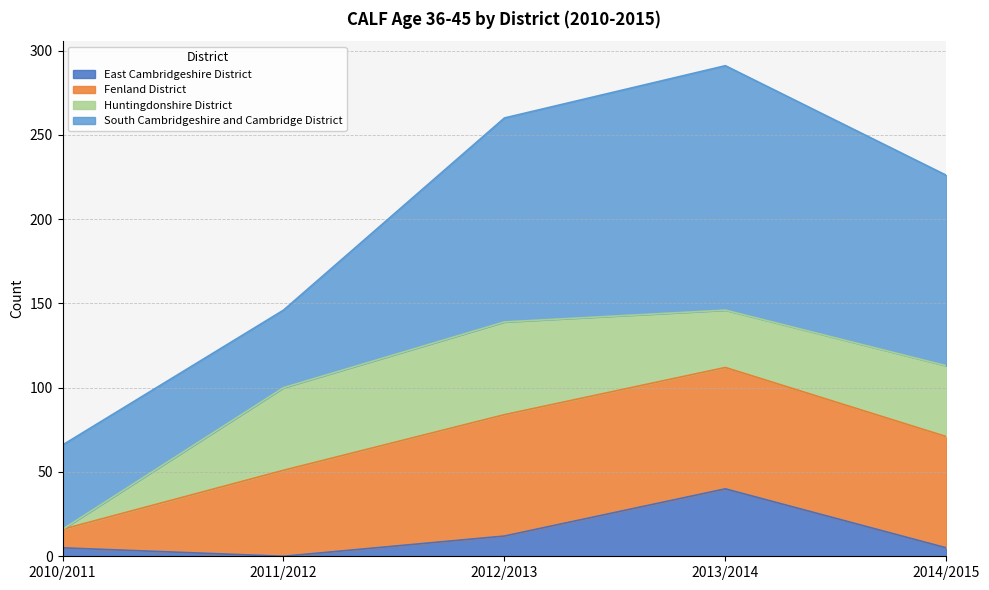

At which label does East Cambridgeshire District first exceed 5?

2012/2013